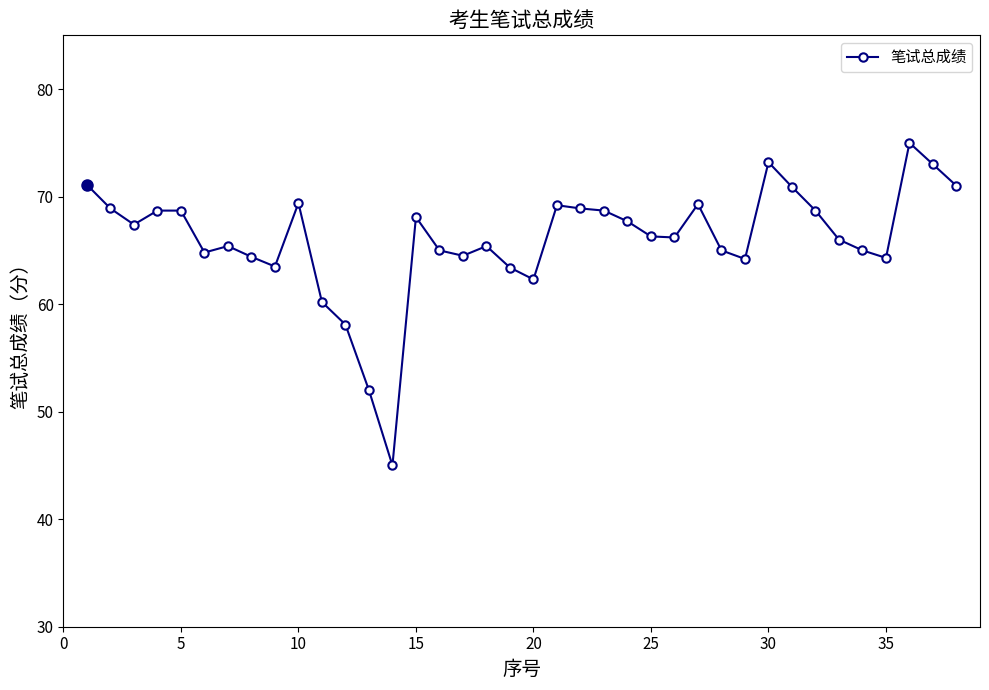

True or false: the data has more than 1 interior local peaks.

True